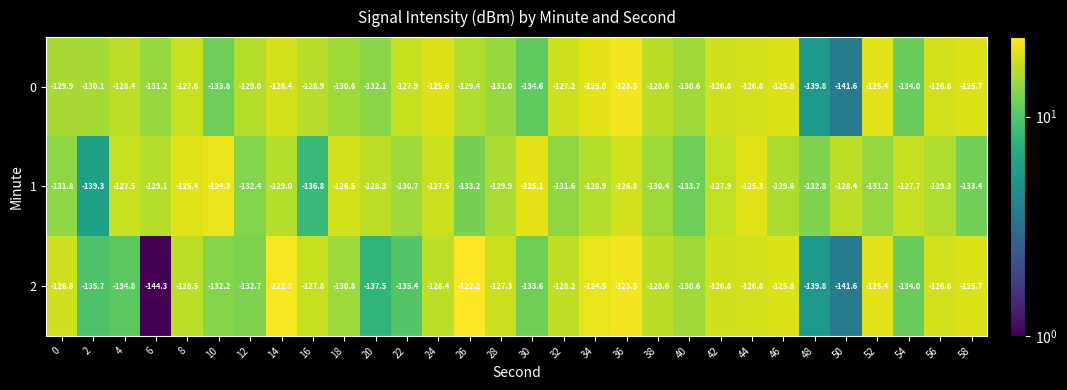

What is the spread (max minus min) of values at 6?

15.2